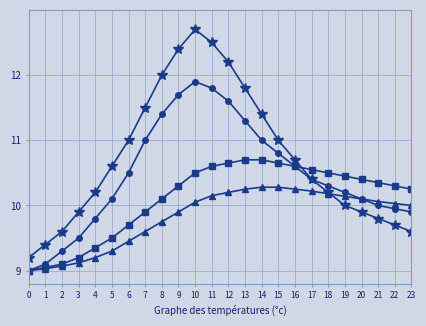

What is the maximum value shown in the chart?

12.7